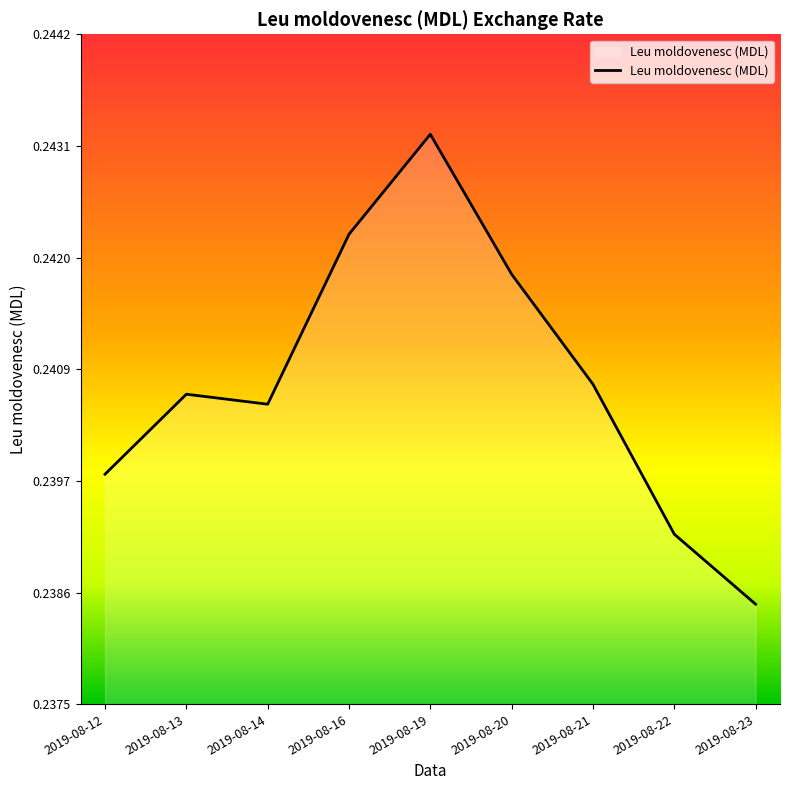

Where is the data nearest to the value 0?

2019-08-23